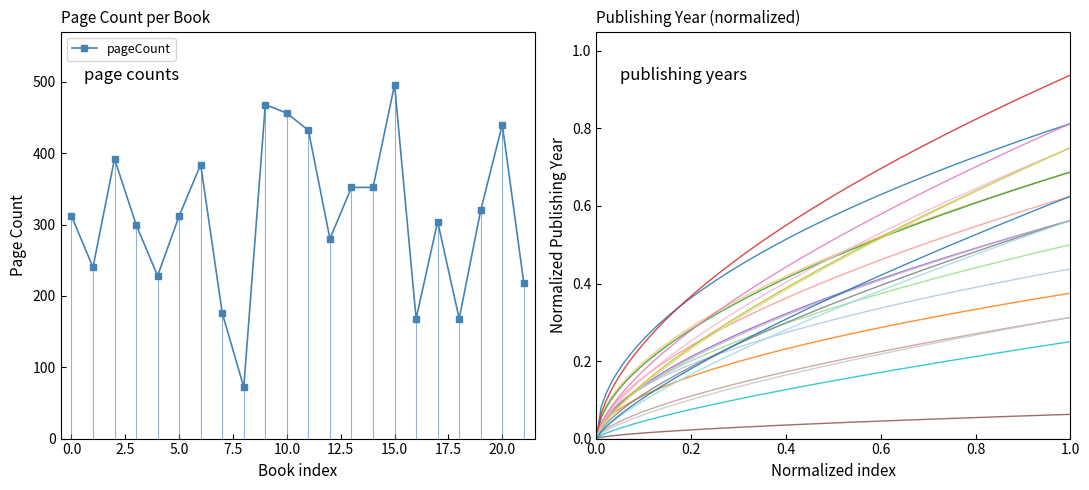

True or false: pageCount has more than 1 points higher than both neighbors.

True